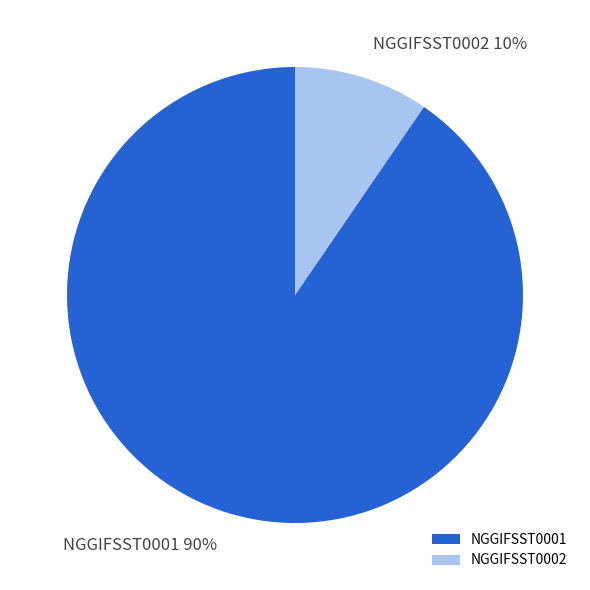

How many slices are in this pie chart?

2